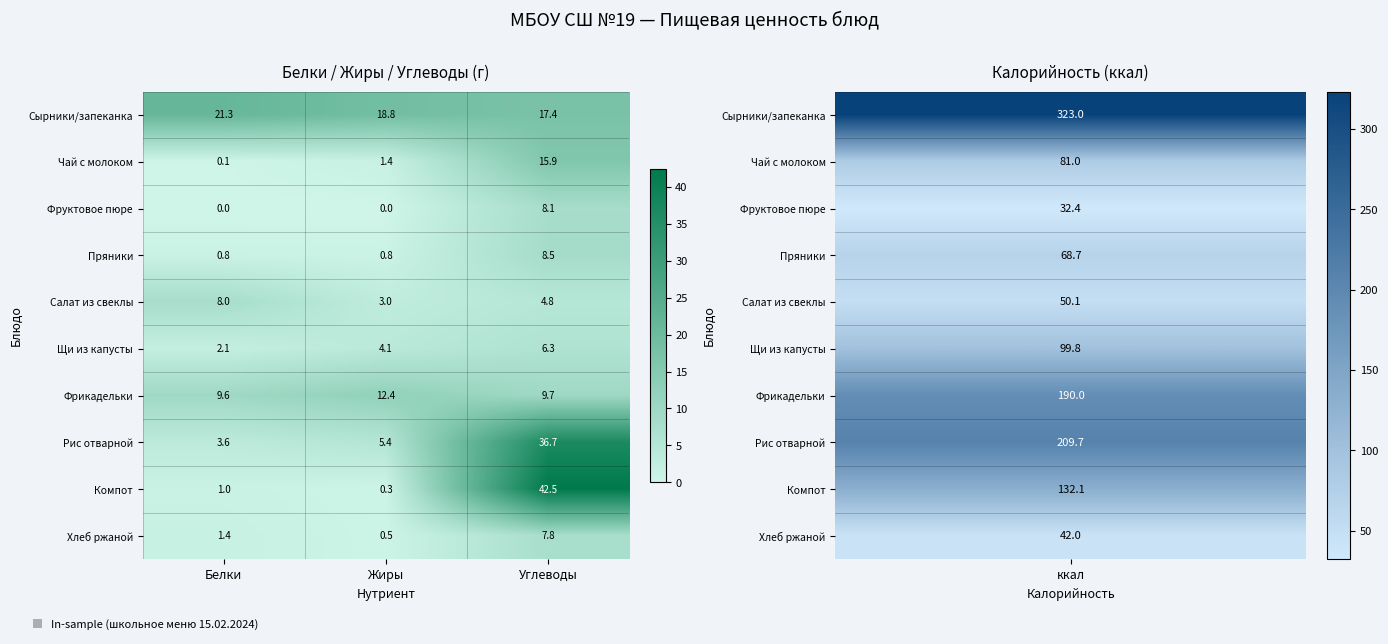

Reading left to right, extract all data points from this chart.

Сырники/запеканка: 21.3	18.8	17.4
Чай с молоком: 0.1	1.4	15.9
Фруктовое пюре: 0.0	0.0	8.1
Пряники: 0.8	0.8	8.5
Салат из свеклы: 8.0	3.0	4.8
Щи из капусты: 2.1	4.1	6.3
Фрикадельки: 9.6	12.4	9.7
Рис отварной: 3.6	5.4	36.7
Компот: 1.0	0.3	42.5
Хлеб ржаной: 1.4	0.5	7.8